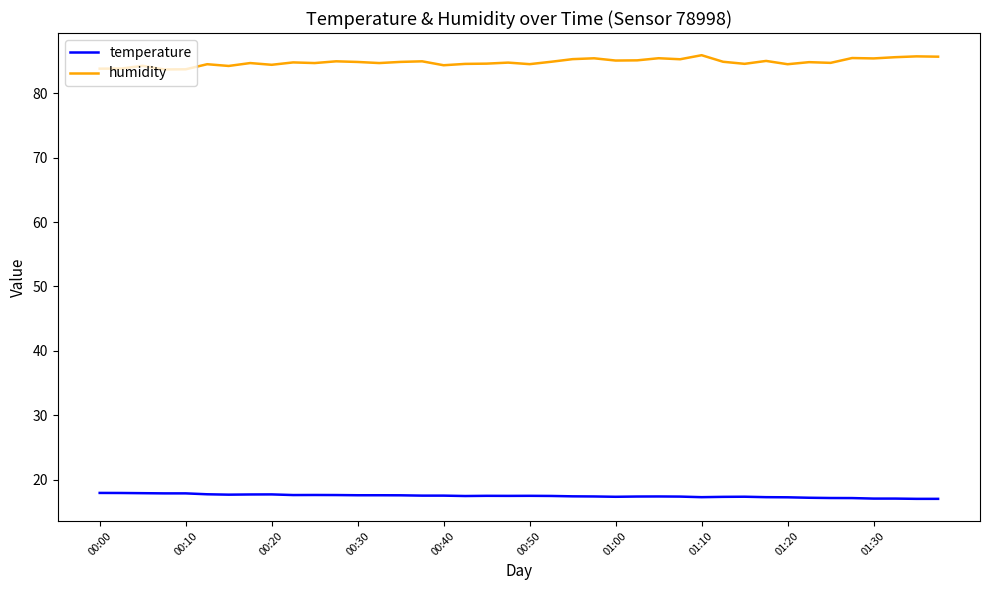

What is the maximum value shown in the chart?

85.9